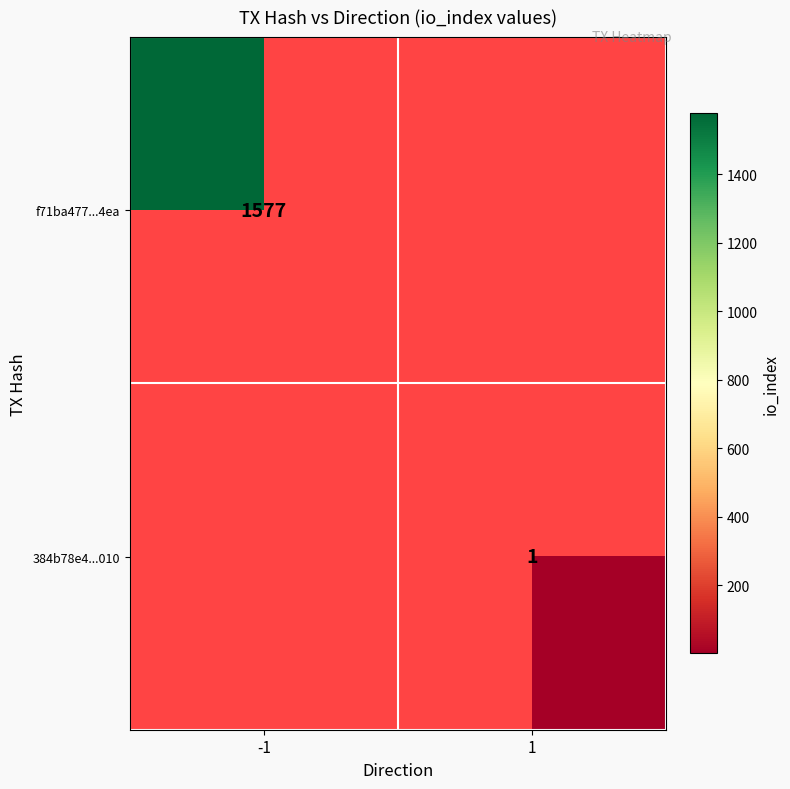

The value of f71ba477...4ea at -1 is 1577. True or false?

True